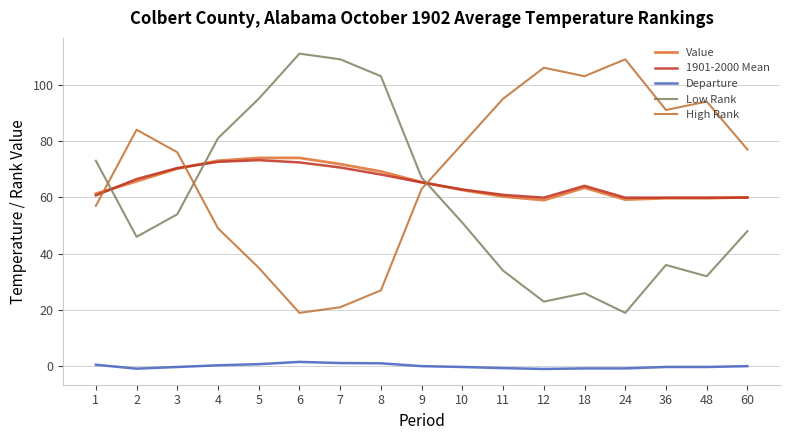

Is it true that Low Rank equals 36.0 at 36?

True